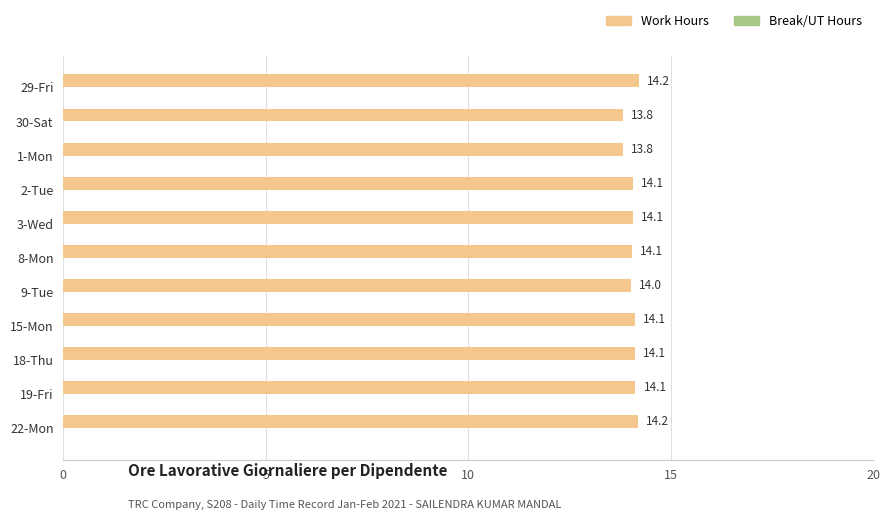

What is the value of the 6th bar from the top?

14.1